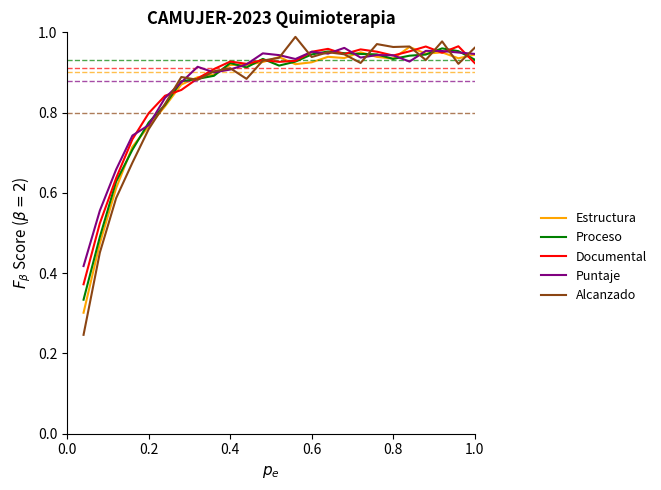

What is the sum of all Estructura values?

21.3